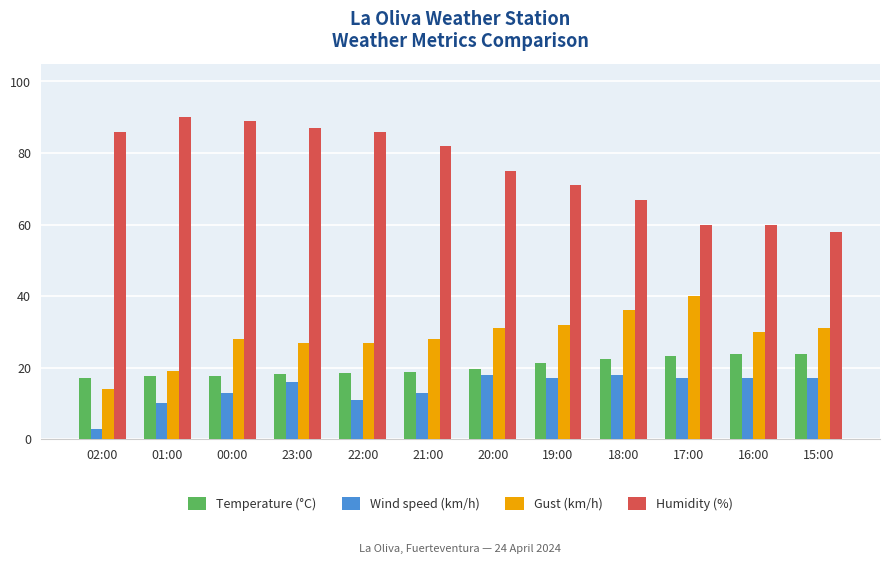

What is the maximum value for Wind speed (km/h)?

18.0